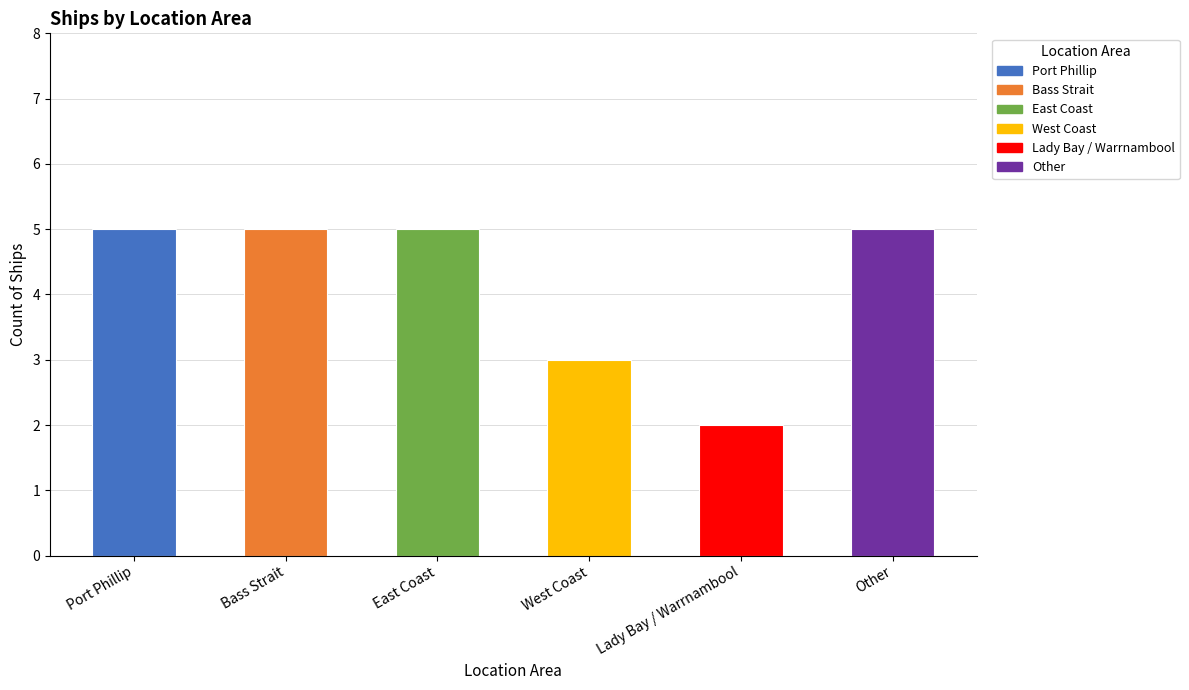

List the labels in order of value, largest first.

Port Phillip, Bass Strait, East Coast, Other, West Coast, Lady Bay / Warrnambool